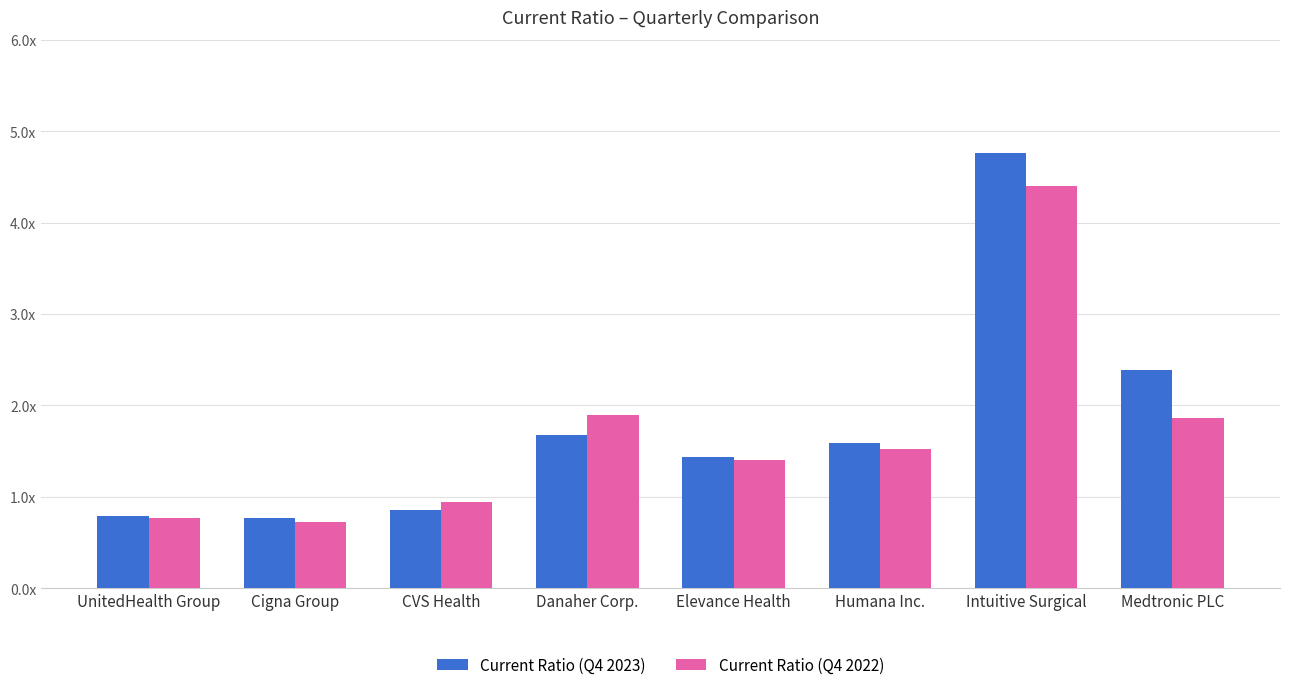

Does the chart contain any negative values?

No